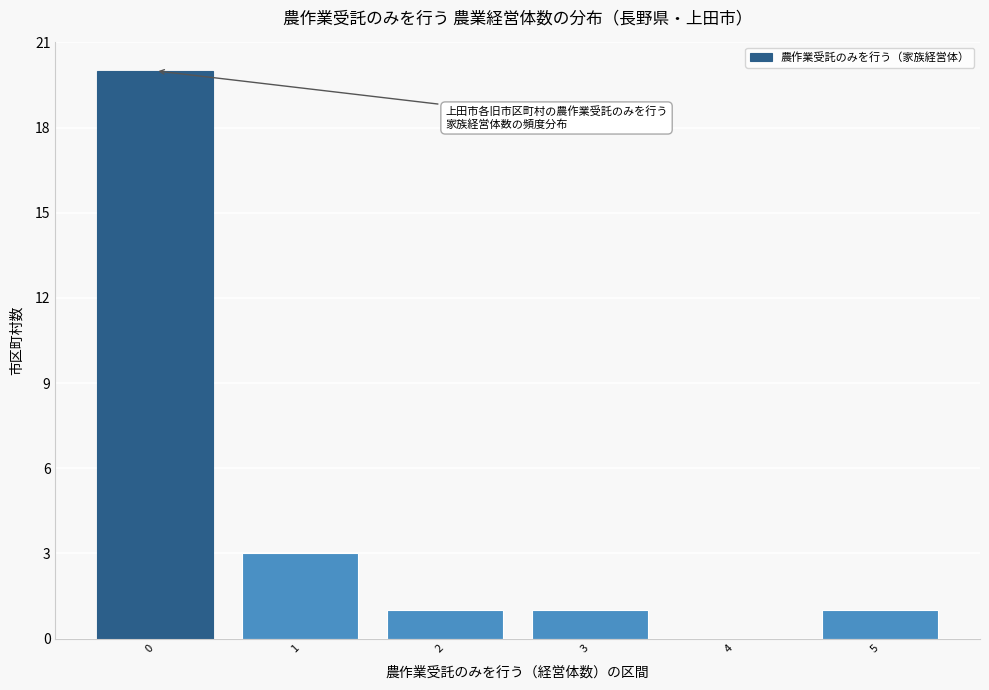

Reading left to right, list every bar in this chart as the range it spans on the x-axis followed by its height. The values are not printed on the chart, so give them approximately, as read against the axis.

-0.5 to 0.5: 20
0.5 to 1.5: 3
1.5 to 2.5: 1
2.5 to 3.5: 1
3.5 to 4.5: 0
4.5 to 5.5: 1